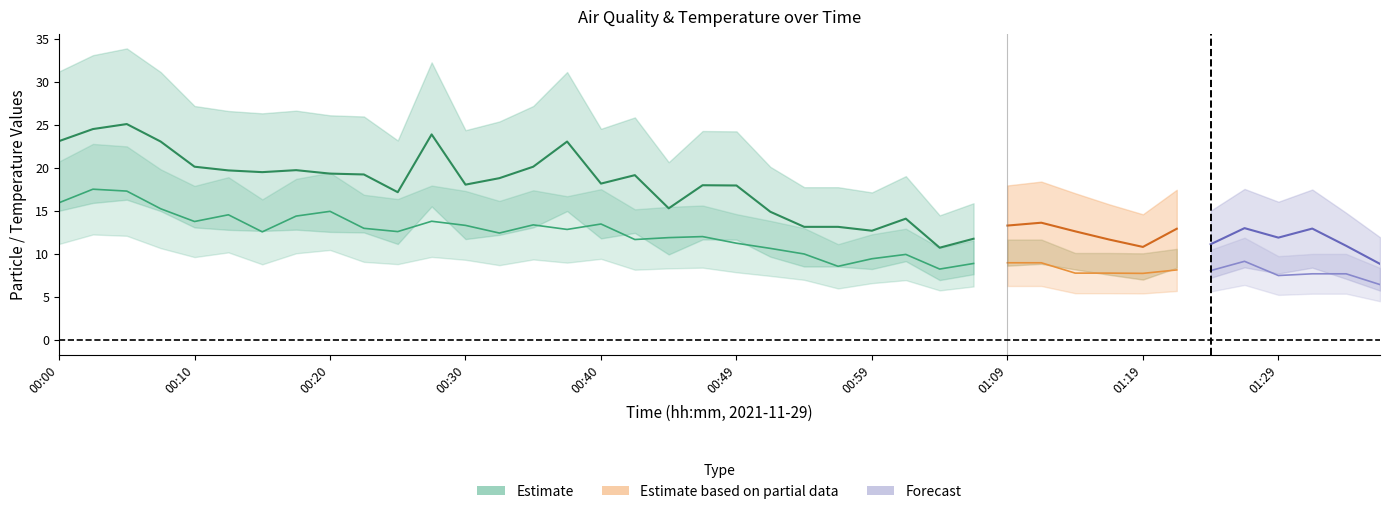

Is the value of SDS_P2 at 00:30 greater than the value of SDS_P1 at 01:04?

Yes